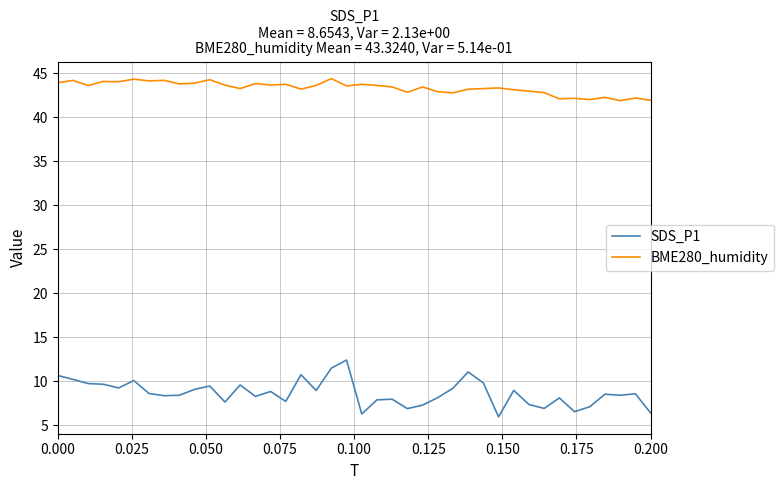

Rank the series by their average value, from highest to lowest.

BME280_humidity, SDS_P1